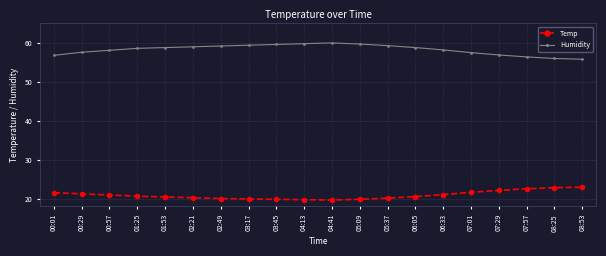

True or false: Temp and Humidity intersect in this chart.

False